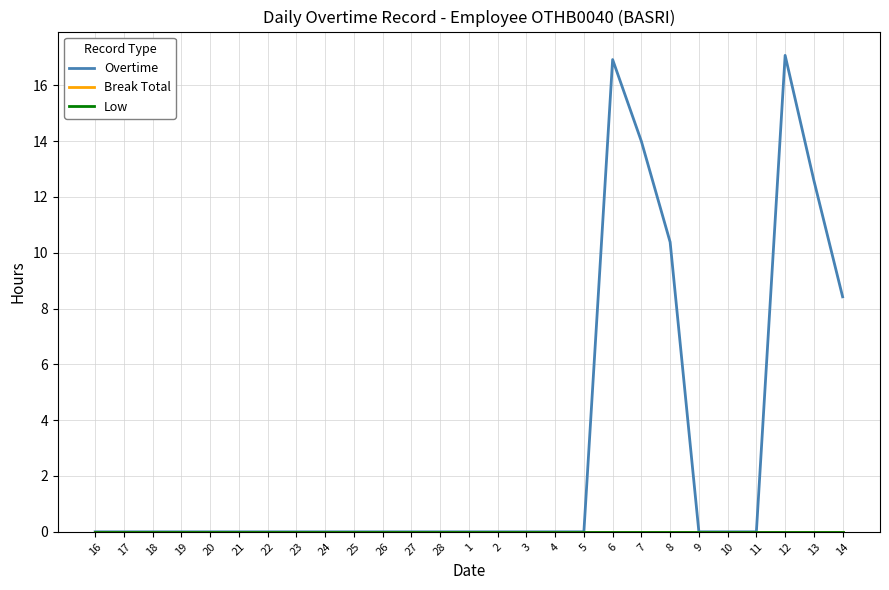

What are all the series names shown in the legend?

Overtime, Break Total, Low